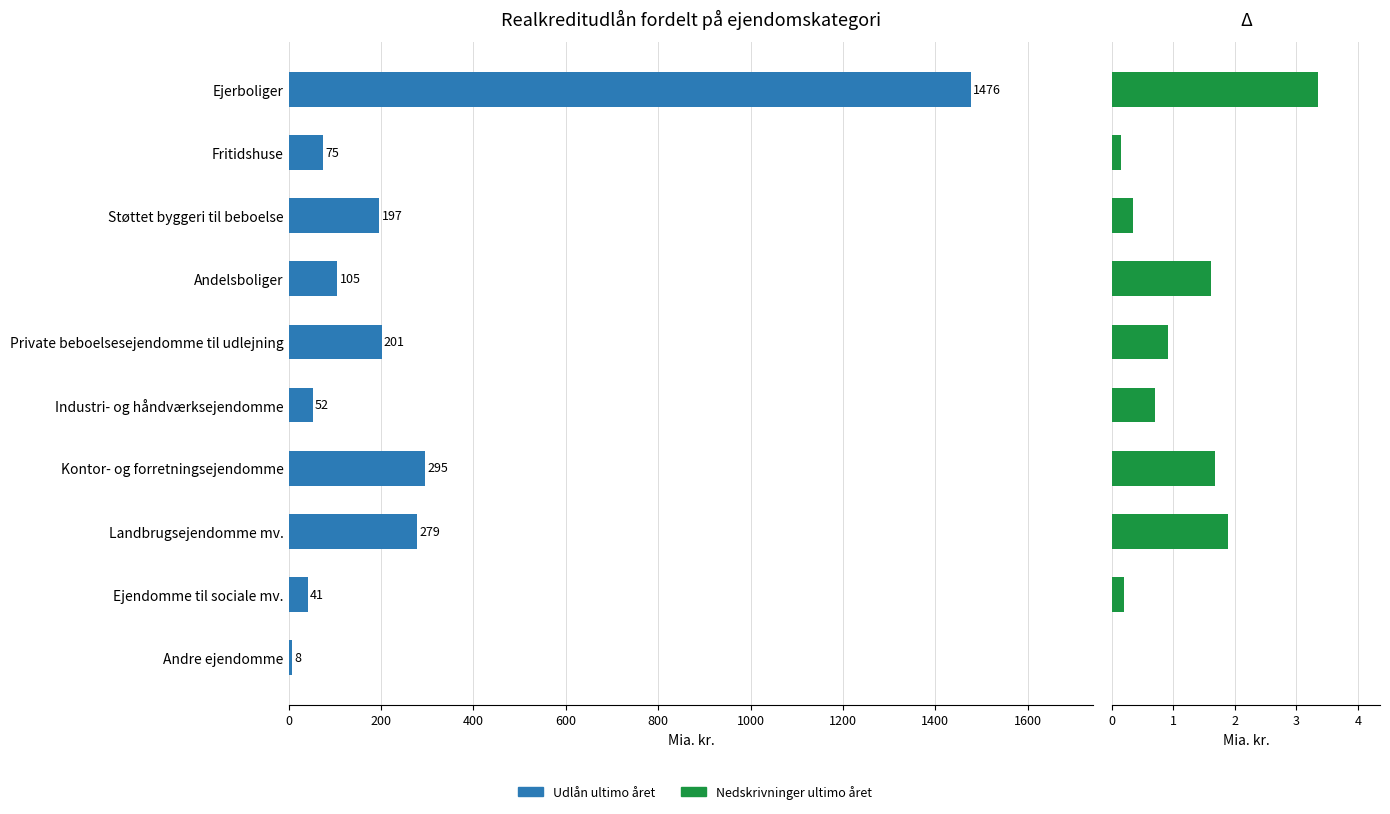

What is the value of the Udlån ultimo året (1.000 kr.) bar at the 9th from the left?

41.1